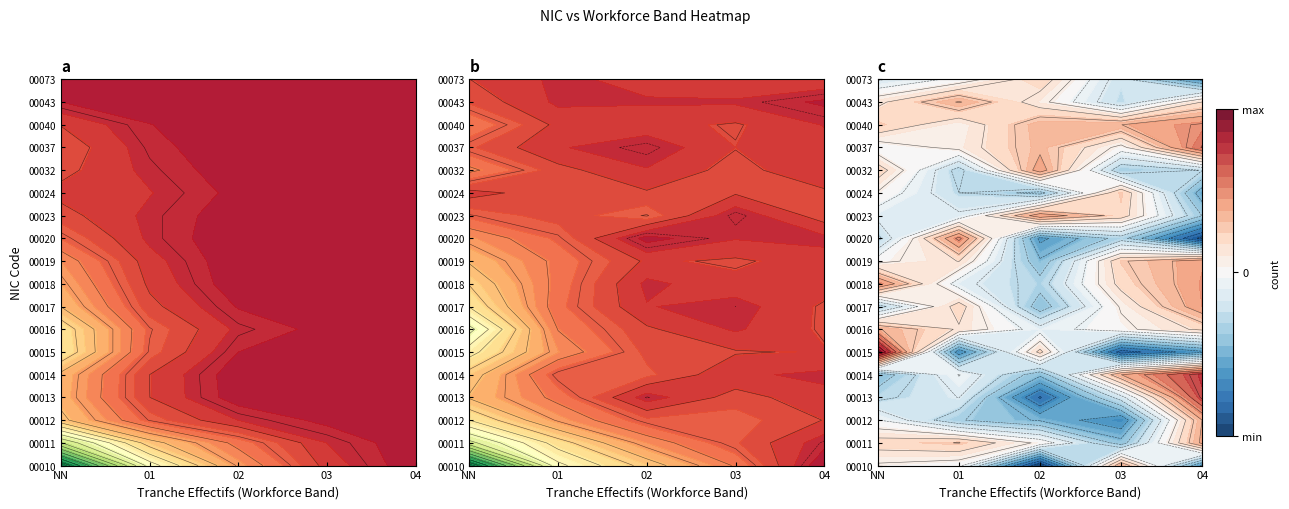

Rank the series at 02 from lowest to highest value.

00012, 00013, 00014, 00015, 00017, 00018, 00019, 00020, 00023, 00024, 00032, 00037, 00040, 00043, 00073, 00016, 00010, 00011